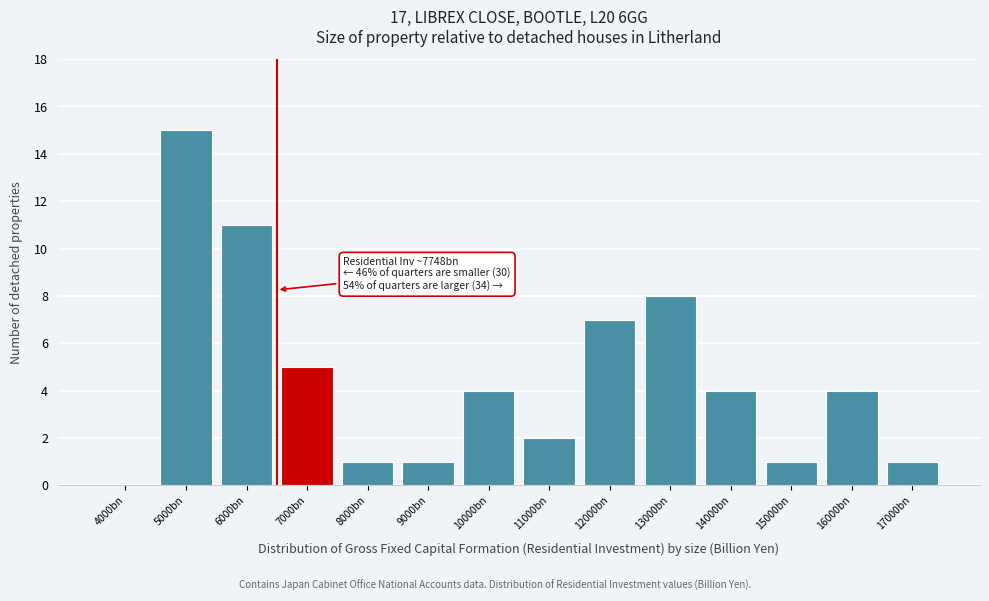

Reading left to right, list all the values displayed in this chart.

4000bn=0	5000bn=15	6000bn=11	7000bn=5	8000bn=1	9000bn=1	10000bn=4	11000bn=2	12000bn=7	13000bn=8	14000bn=4	15000bn=1	16000bn=4	17000bn=1